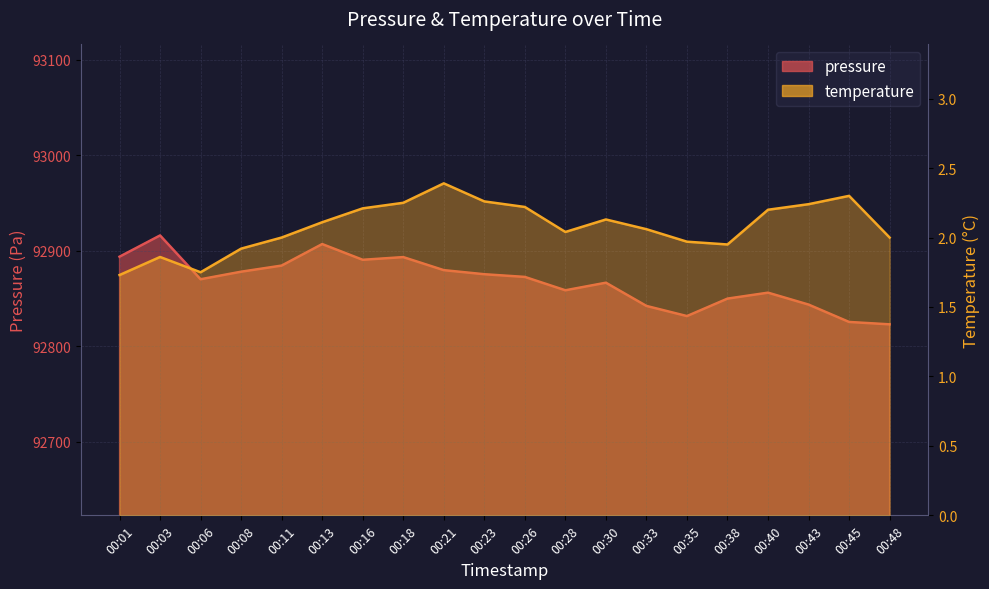

What is the difference between the pressure values at 00:28 and 00:26?

14.0